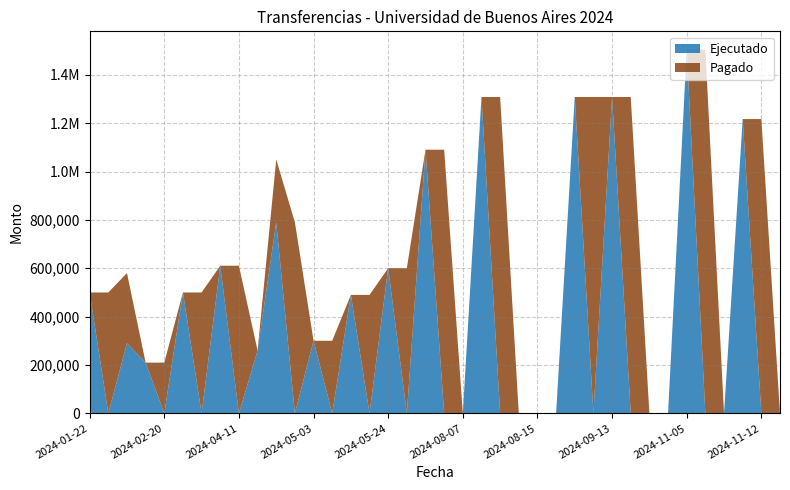

Reading left to right, list all the values displayed in this chart.

Ejecutado: 2024-01-22=499912	2024-01-23=0	2024-02-02=290088	2024-02-16=209824	2024-02-20=0	2024-03-08=499912	2024-03-12=0	2024-04-10=610512	2024-04-11=0	2024-04-24=259752	2024-04-25=790000	2024-04-26=0	2024-05-03=300200	2024-05-06=0	2024-05-08=489800	2024-05-09=0	2024-05-24=600400	2024-05-27=0	2024-06-12=1090200	2024-06-14=0	2024-08-07=0	2024-08-08=1308240	2024-08-09=0	2024-08-14=0	2024-08-15=0	2024-08-21=0	2024-08-30=1308240	2024-09-03=0	2024-09-13=1308240	2024-10-01=0	2024-10-31=0	2024-11-04=0	2024-11-05=1504476	2024-11-06=0	2024-11-07=0	2024-11-08=1216964	2024-11-12=0	2024-12-02=0
Pagado: 2024-01-22=0	2024-01-23=499912	2024-02-02=290088	2024-02-16=0	2024-02-20=209824	2024-03-08=0	2024-03-12=499912	2024-04-10=0	2024-04-11=610512	2024-04-24=0	2024-04-25=259752	2024-04-26=790000	2024-05-03=0	2024-05-06=300200	2024-05-08=0	2024-05-09=489800	2024-05-24=0	2024-05-27=600400	2024-06-12=0	2024-06-14=1090200	2024-08-07=0	2024-08-08=0	2024-08-09=1308240	2024-08-14=0	2024-08-15=0	2024-08-21=0	2024-08-30=0	2024-09-03=1308240	2024-09-13=0	2024-10-01=1308240	2024-10-31=0	2024-11-04=0	2024-11-05=0	2024-11-06=1504476	2024-11-07=0	2024-11-08=0	2024-11-12=1216964	2024-12-02=0